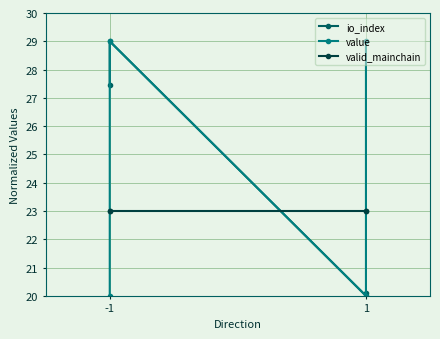

How many distinct data groups are displayed?

3